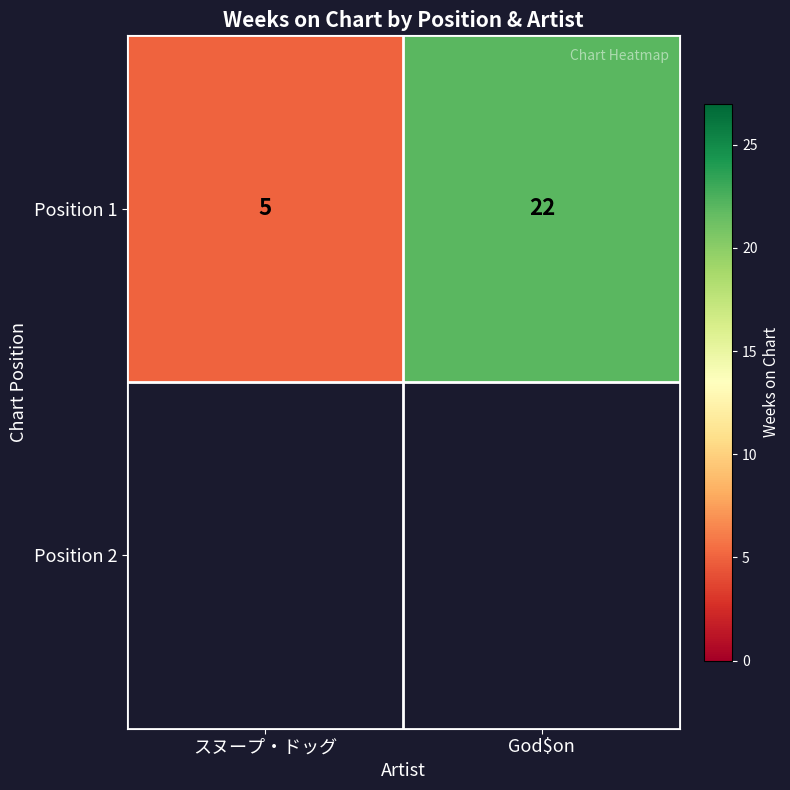

Read the value at God$on, to the nearest 5.

20